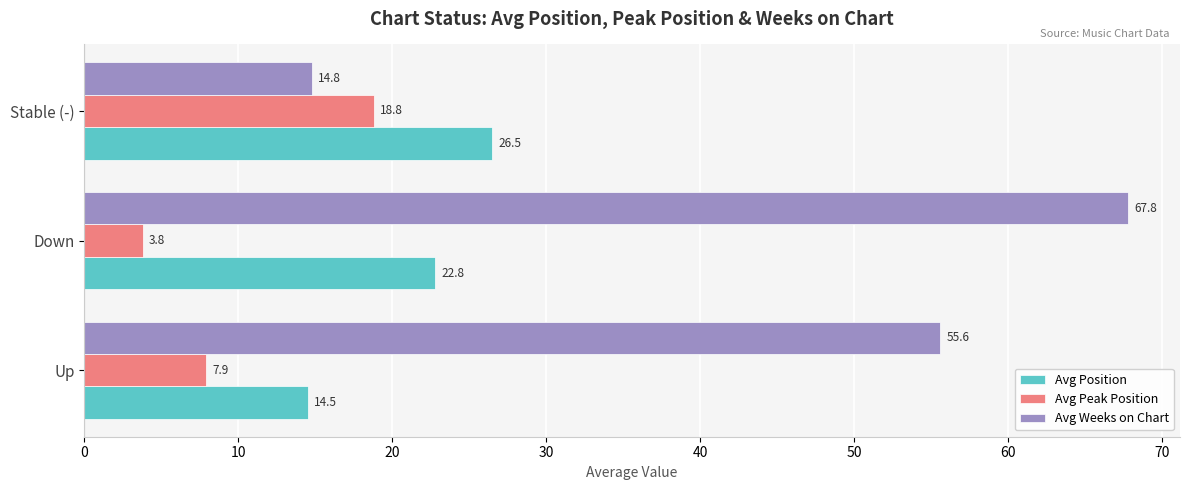

Rank the series by their maximum value, from lowest to highest.

Avg Peak Position, Avg Position, Avg Weeks on Chart